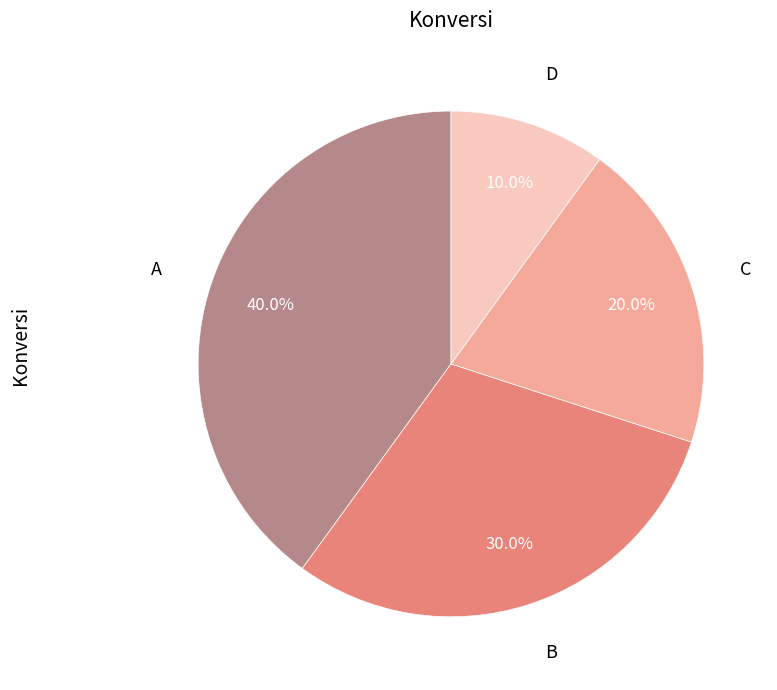

To the nearest percent, what is the difference between the D and B slice percentages?

20%